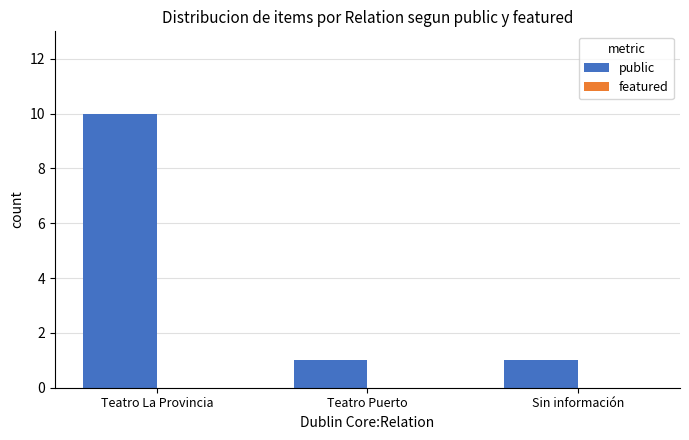

What is the change in value from Teatro La Provincia to Teatro Puerto?

-9